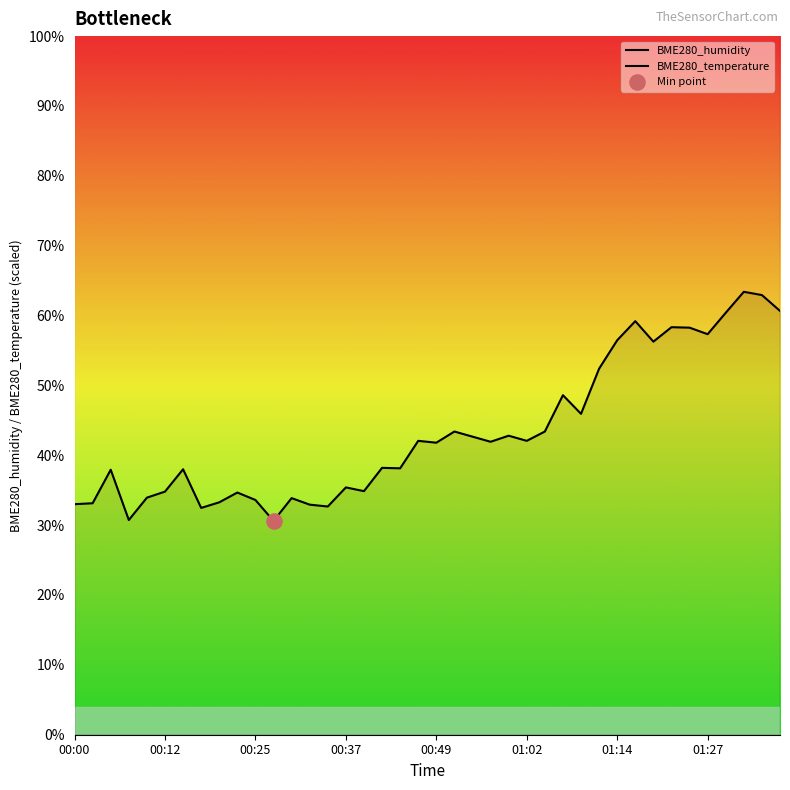

Is the value of BME280_humidity at 33 greater than the value of BME280_temperature at 32?

No